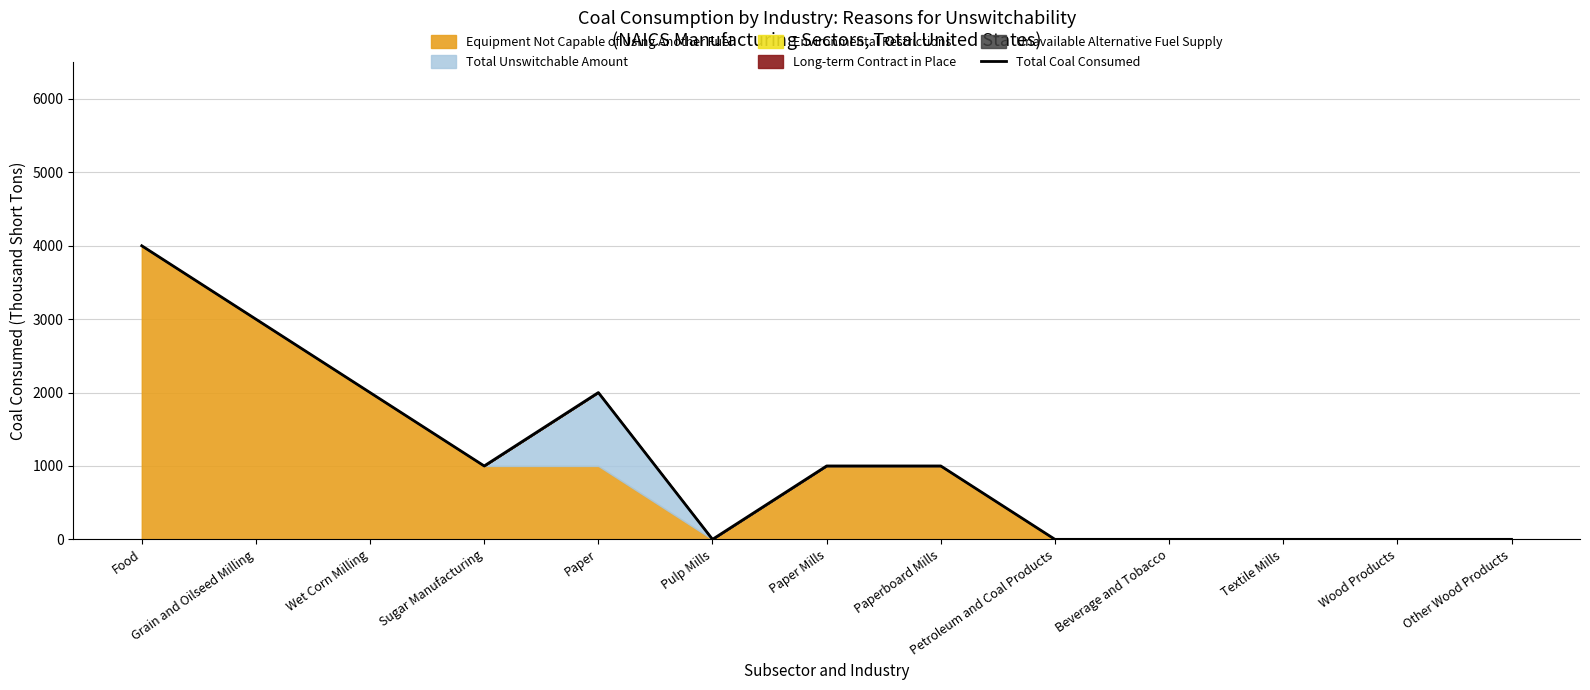

What is the value of the 8th point from the left?

1000